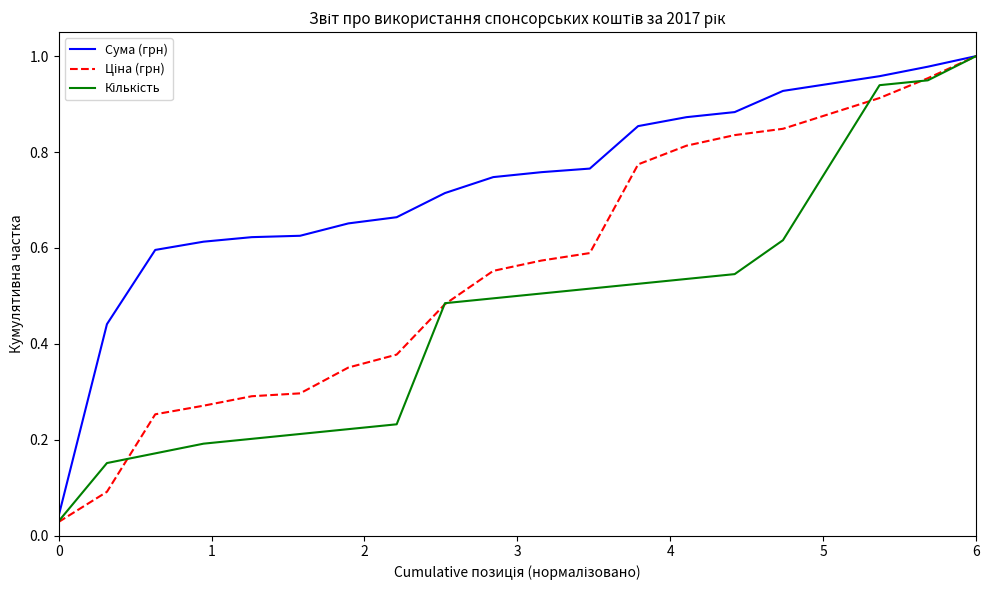

Which series has the largest total across all categories?

Сума (грн)